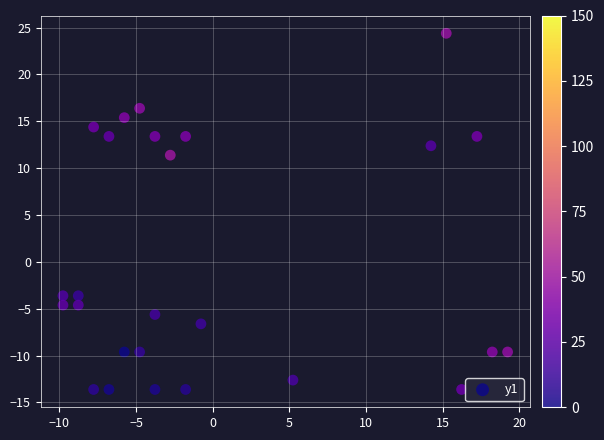

What is the range of X values (max minus min)?

29.0